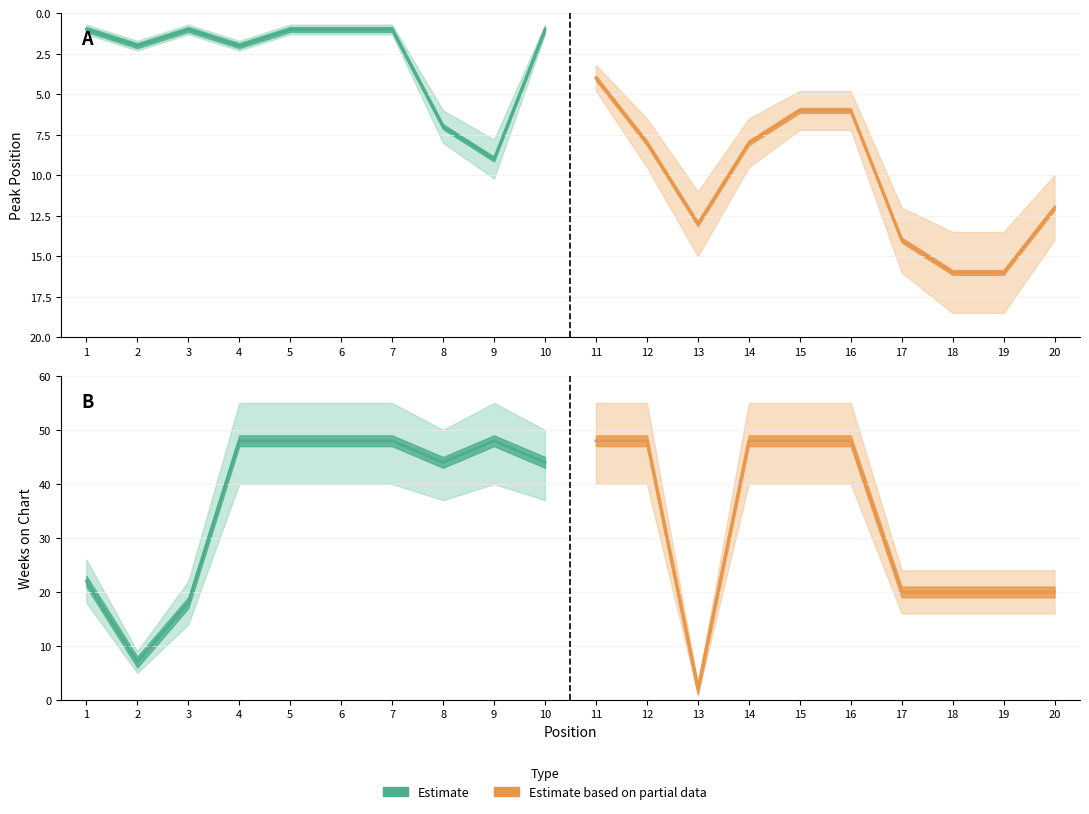

What is the difference between the second highest and second lowest values in the Estimate based on partial data series?

28